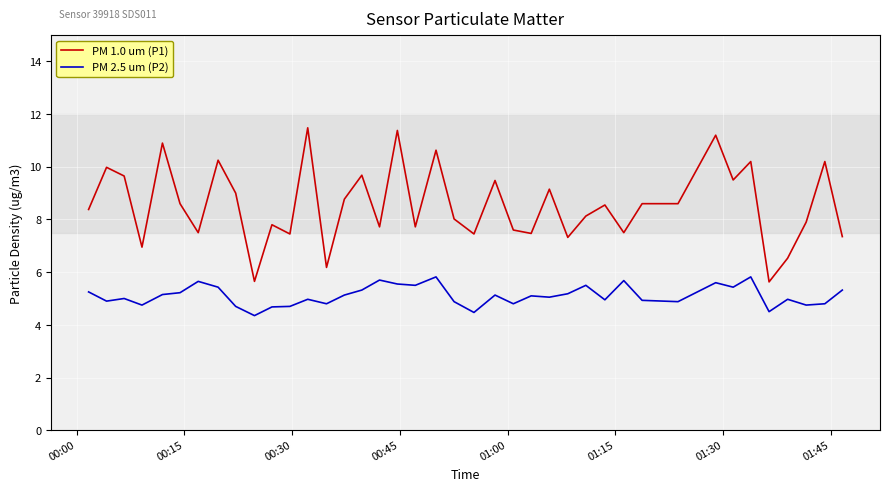

What is the lowest value of the PM 1.0 um (P1) series?

5.6